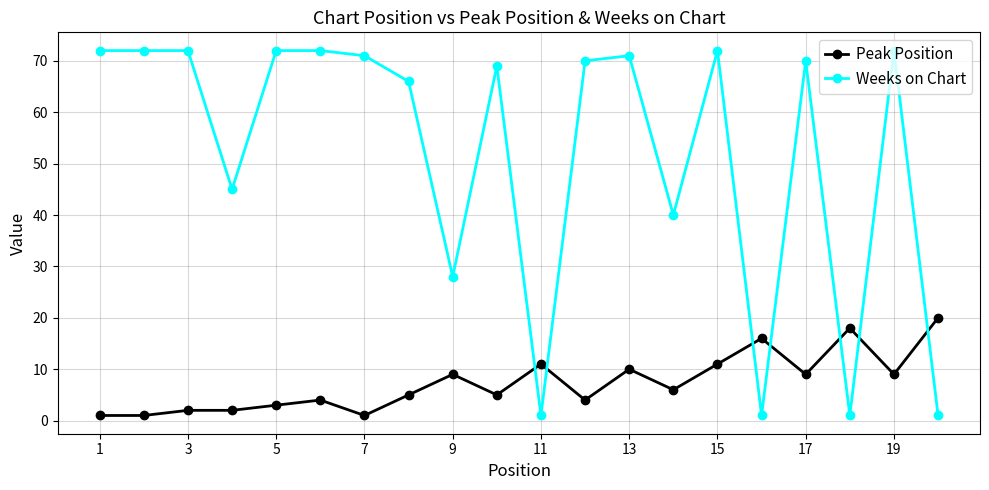

How many distinct data groups are displayed?

2